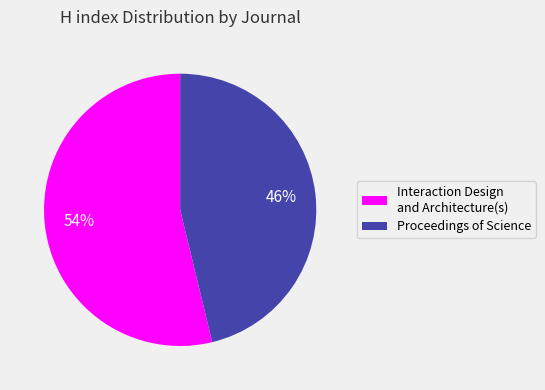

Approximately how many times larger is the value at Proceedings of Science compared to Interaction Design and Architecture(s)?

0.9